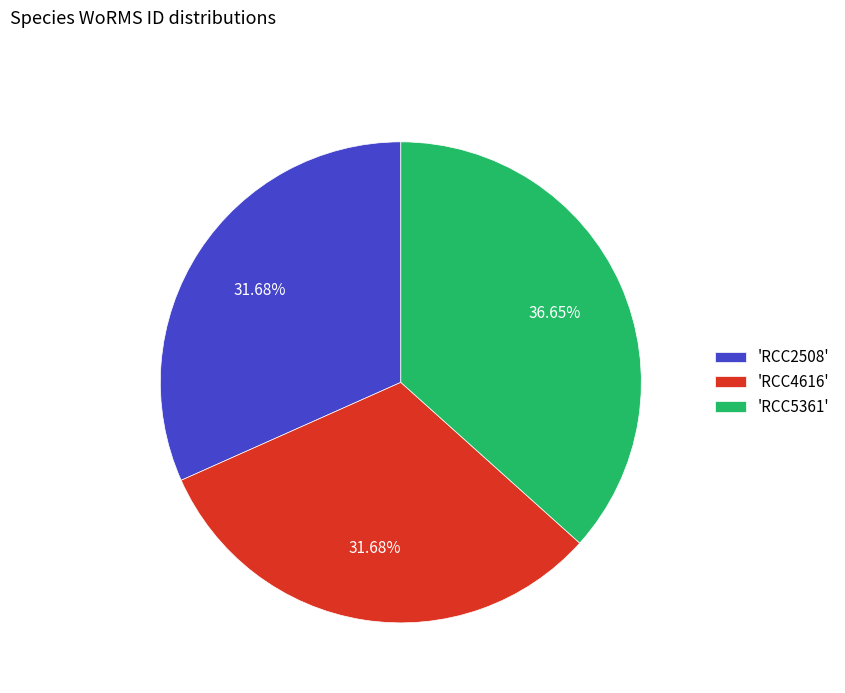

Approximately how many times larger is the value at 'RCC4616' compared to 'RCC5361'?

0.9